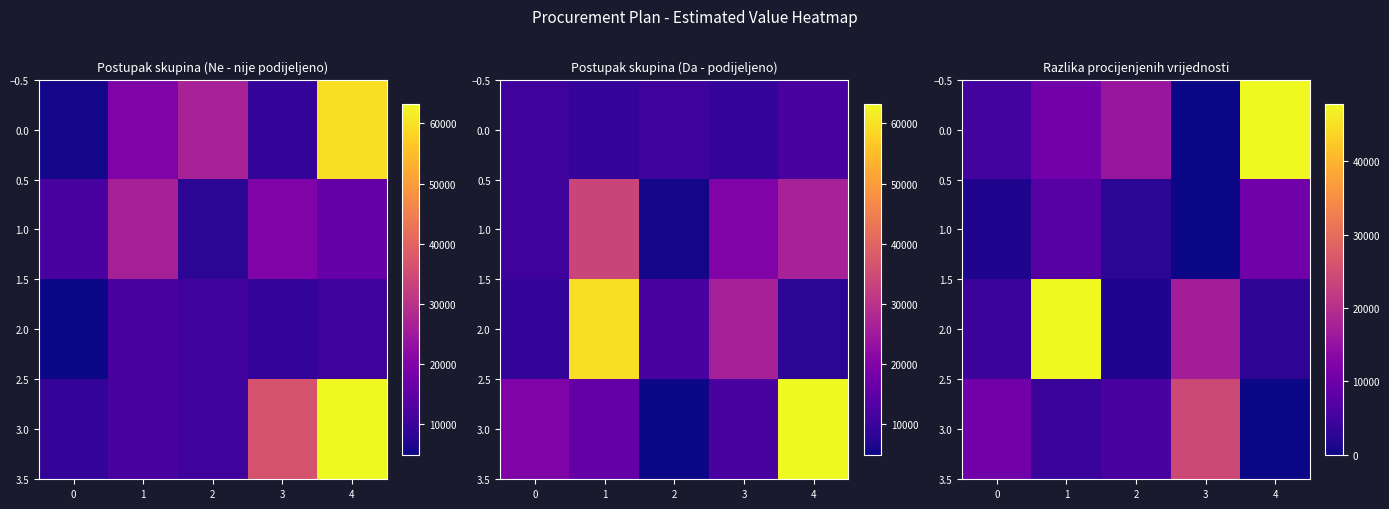

How many data points does each series have?

5